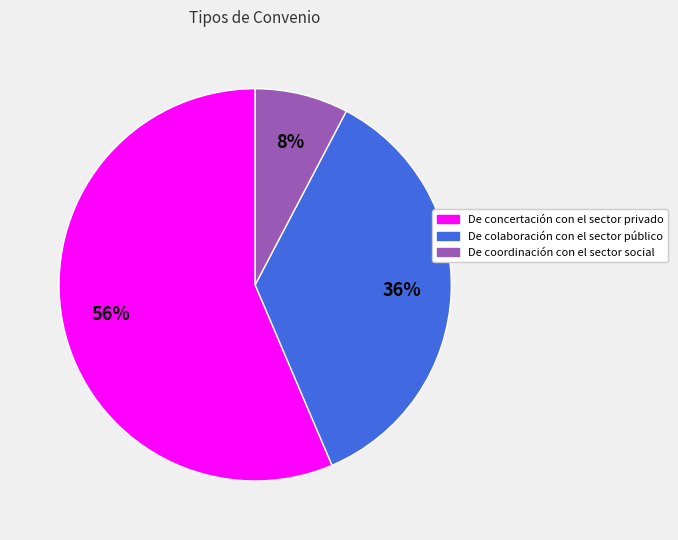

To the nearest percent, what is the average slice percentage?

33%